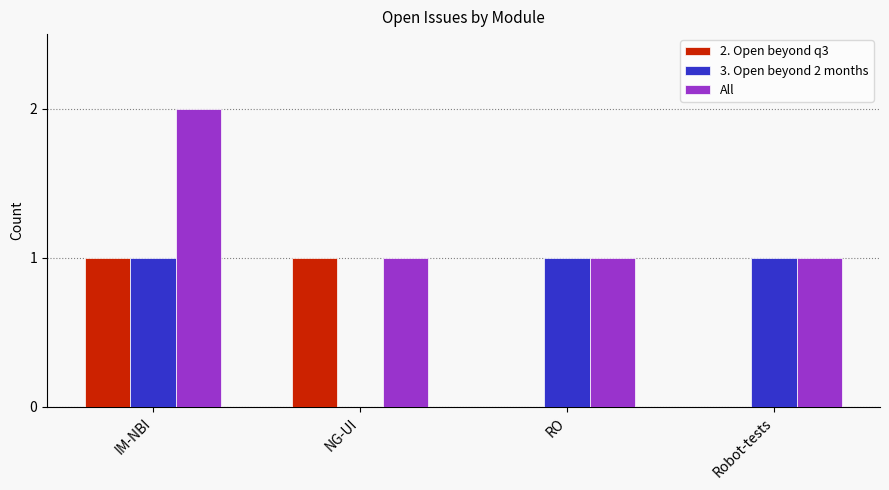

How many groups of bars are there?

4